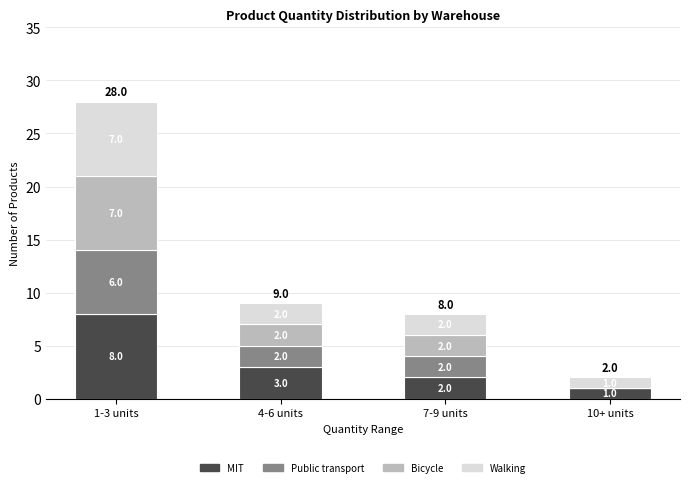

How many series are shown in this chart?

4